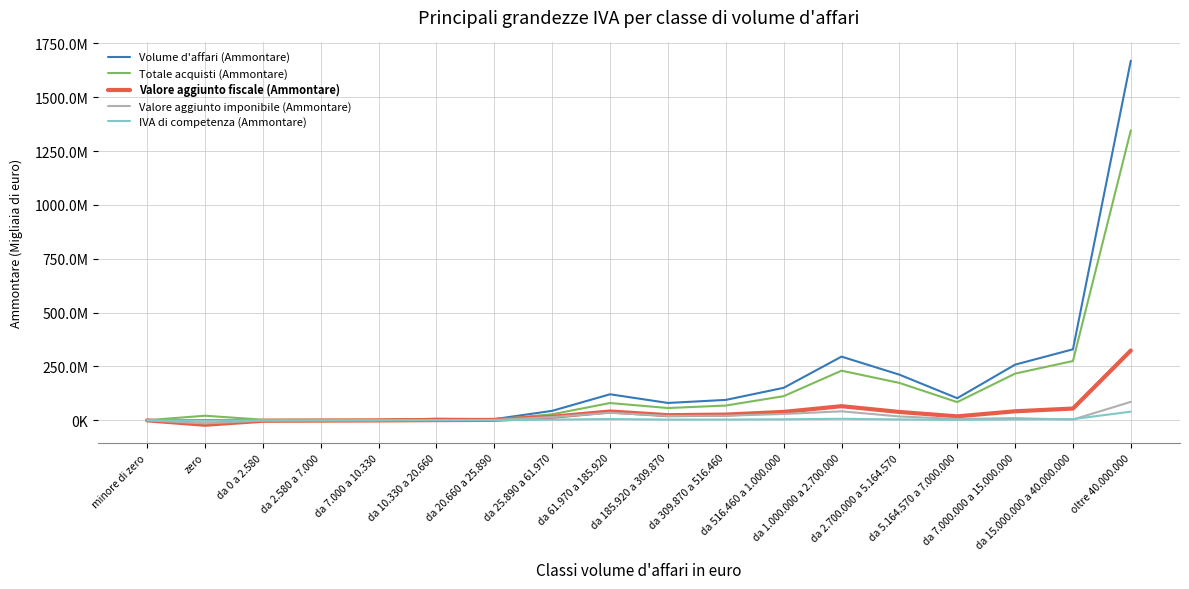

What are all the series names shown in the legend?

Volume d'affari (Ammontare), Totale acquisti (Ammontare), Valore aggiunto fiscale (Ammontare), Valore aggiunto imponibile (Ammontare), IVA di competenza (Ammontare)